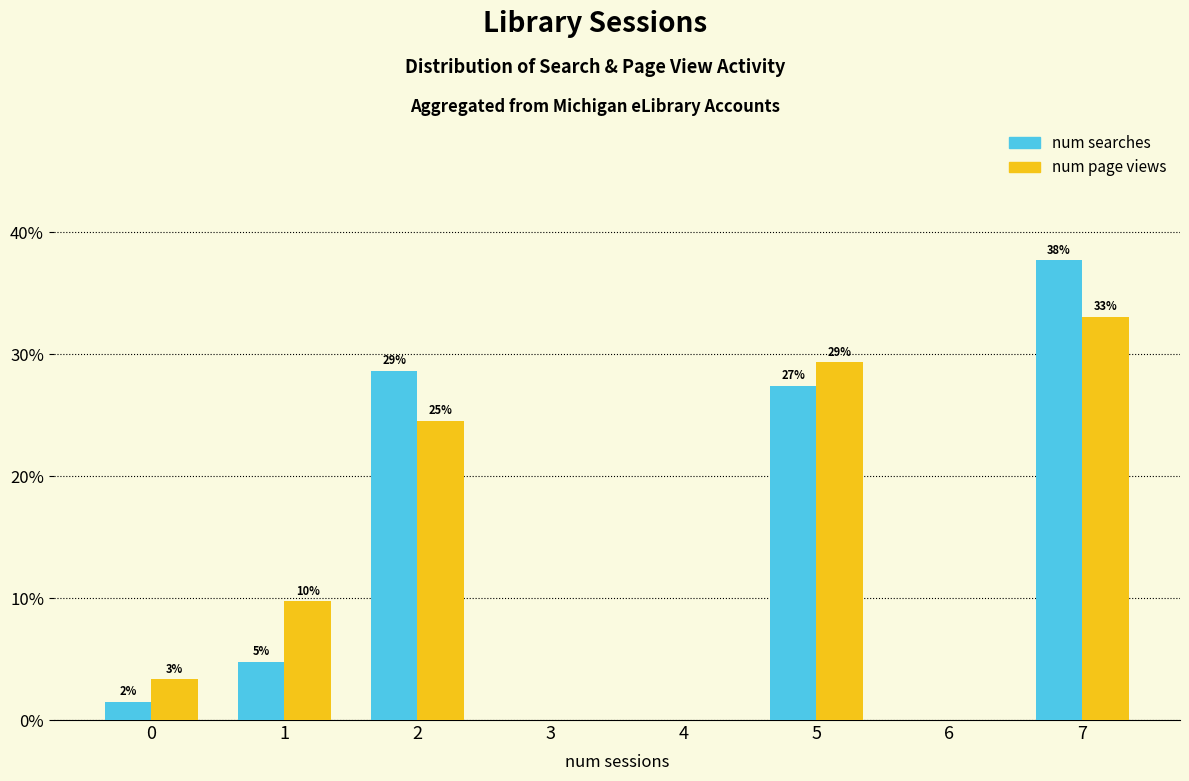

At which label is num page views closest to 16?

1